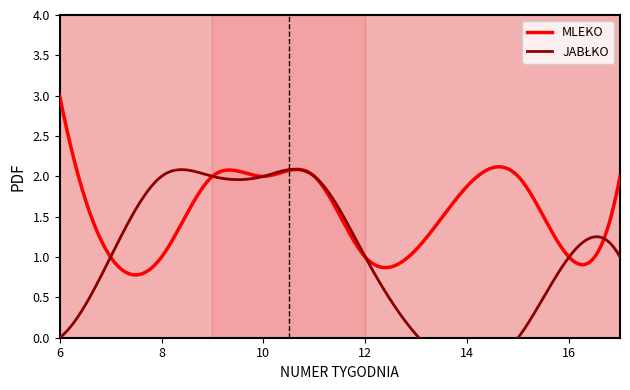

The JABŁKO series shows 1 at 12. True or false?

True